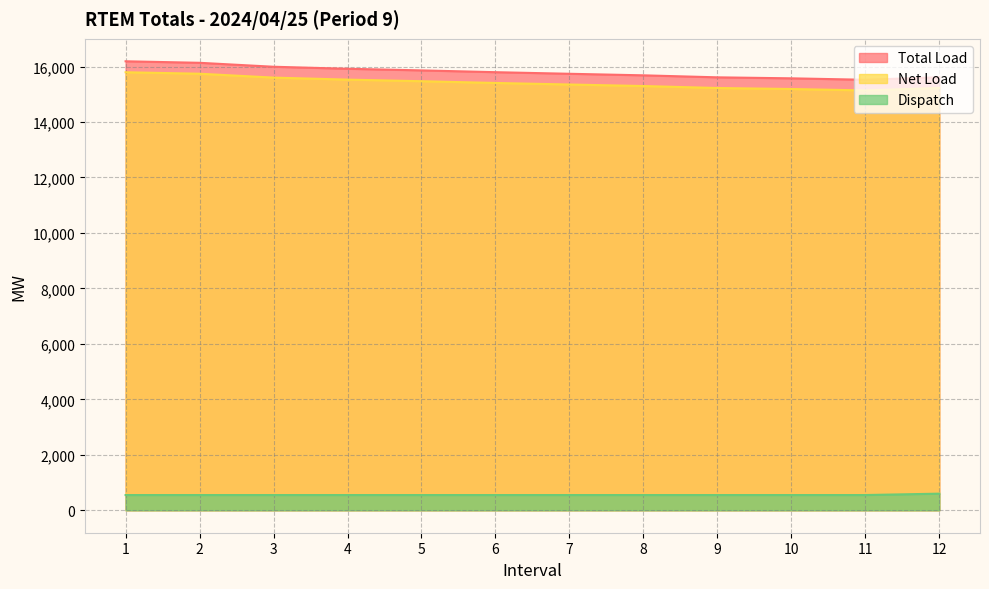

Which series changed the most between 8 and 9?

Total Load